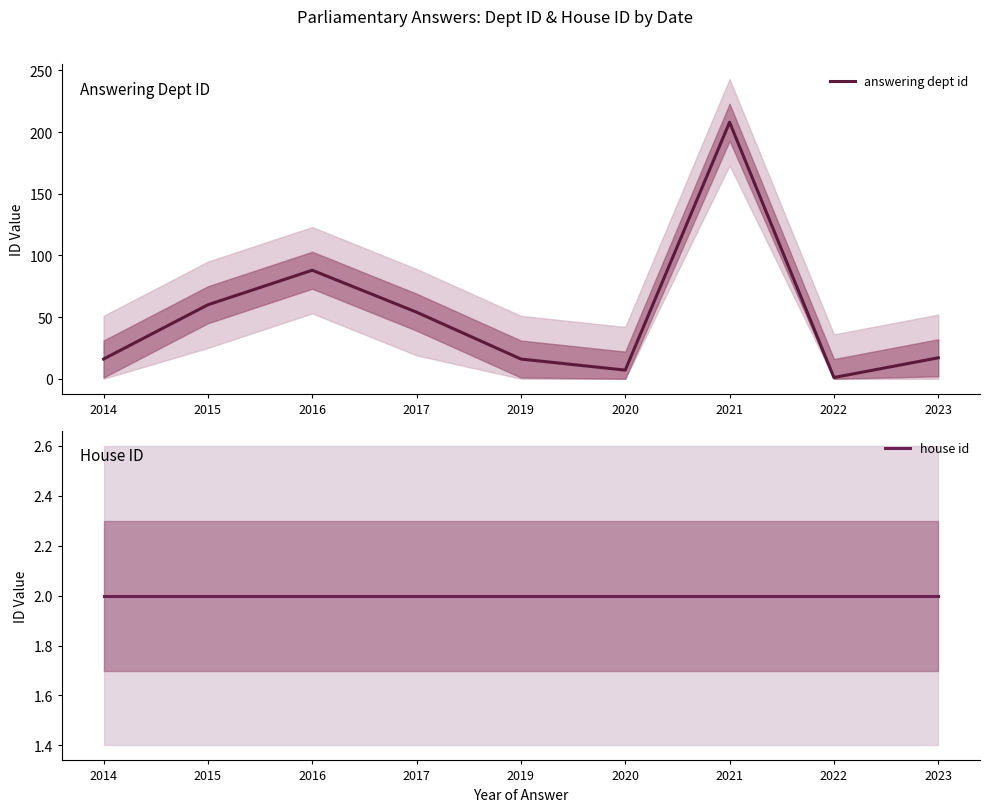

What is the sum of the house id values at 2023 and 2015?

4